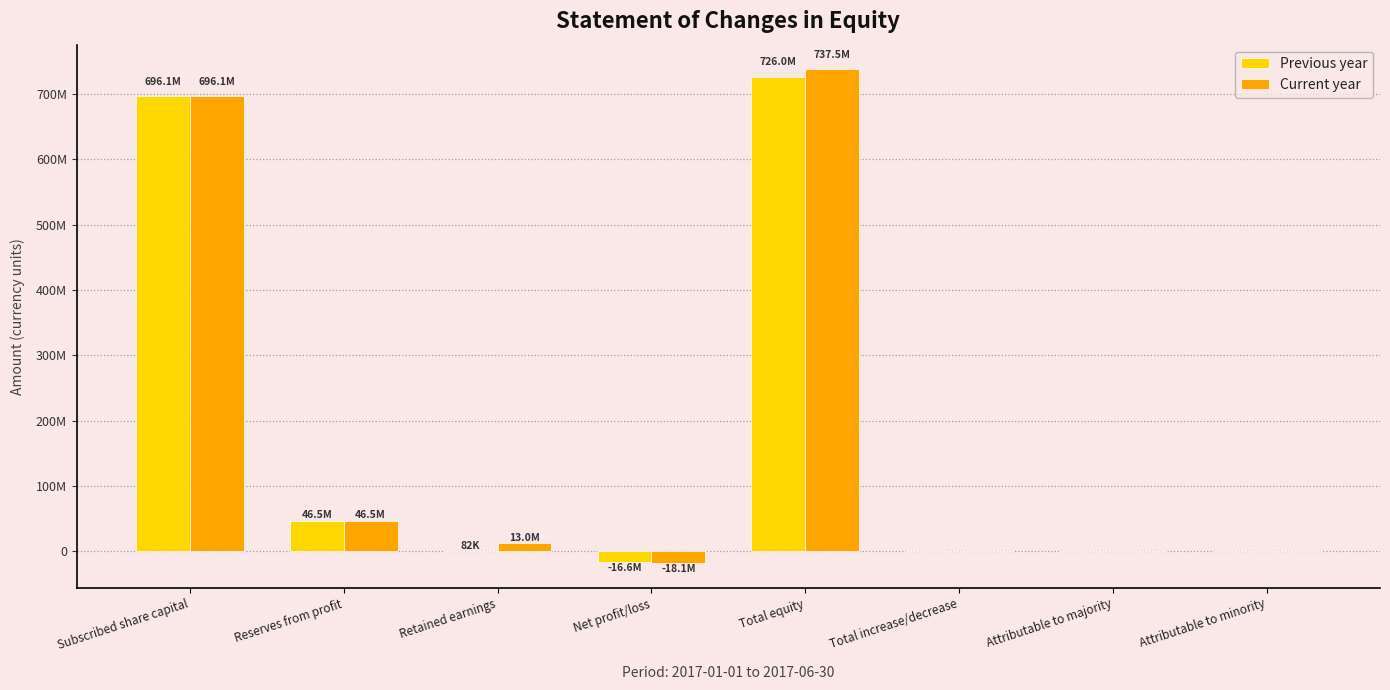

Which series has the widest spread of values?

Current year